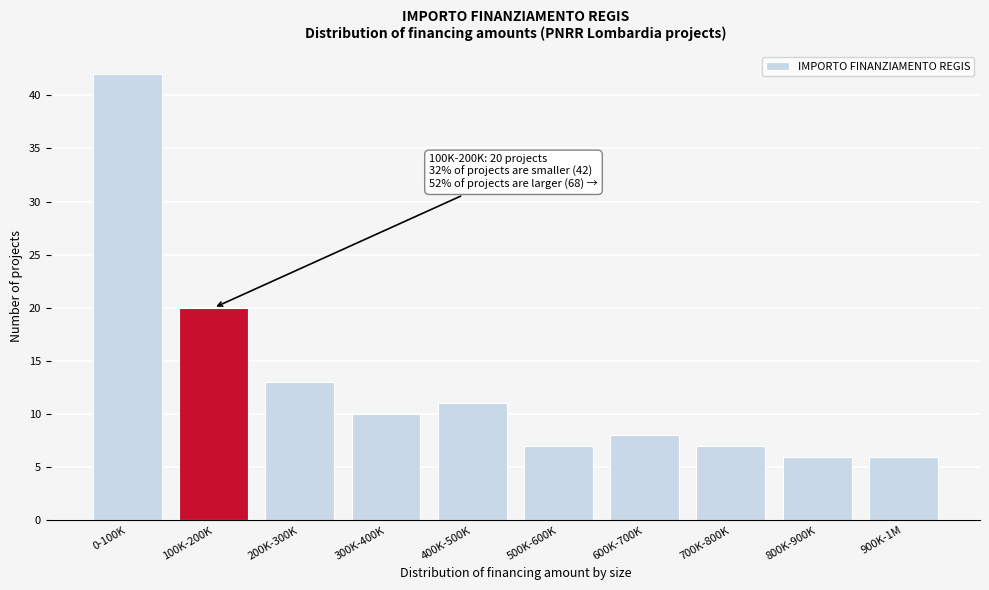

Reading right to left, what are all the values shown in this chart?

6	6	7	8	7	11	10	13	20	42